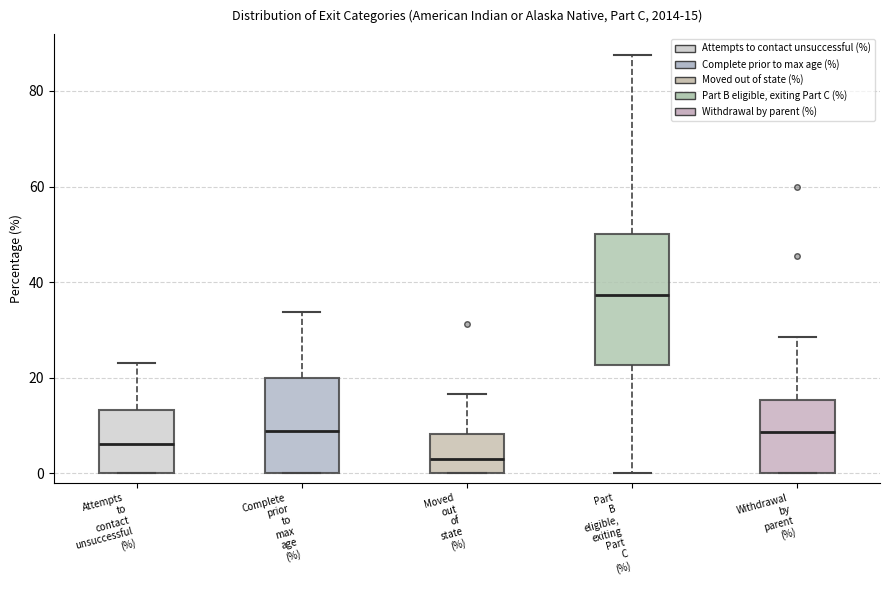

Which box has the lowest median line?

Moved out of state (%)